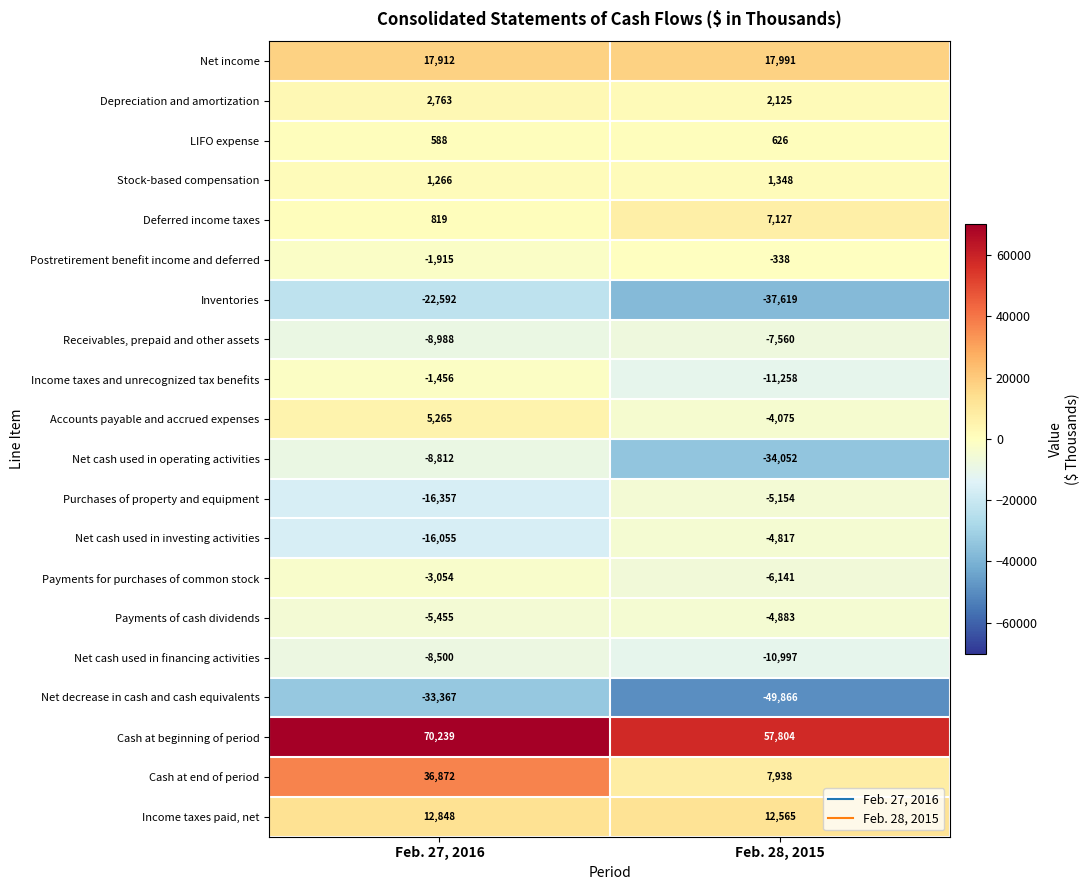

True or false: Net cash used in investing activities has a value of -4817 at Feb. 28, 2015.

True